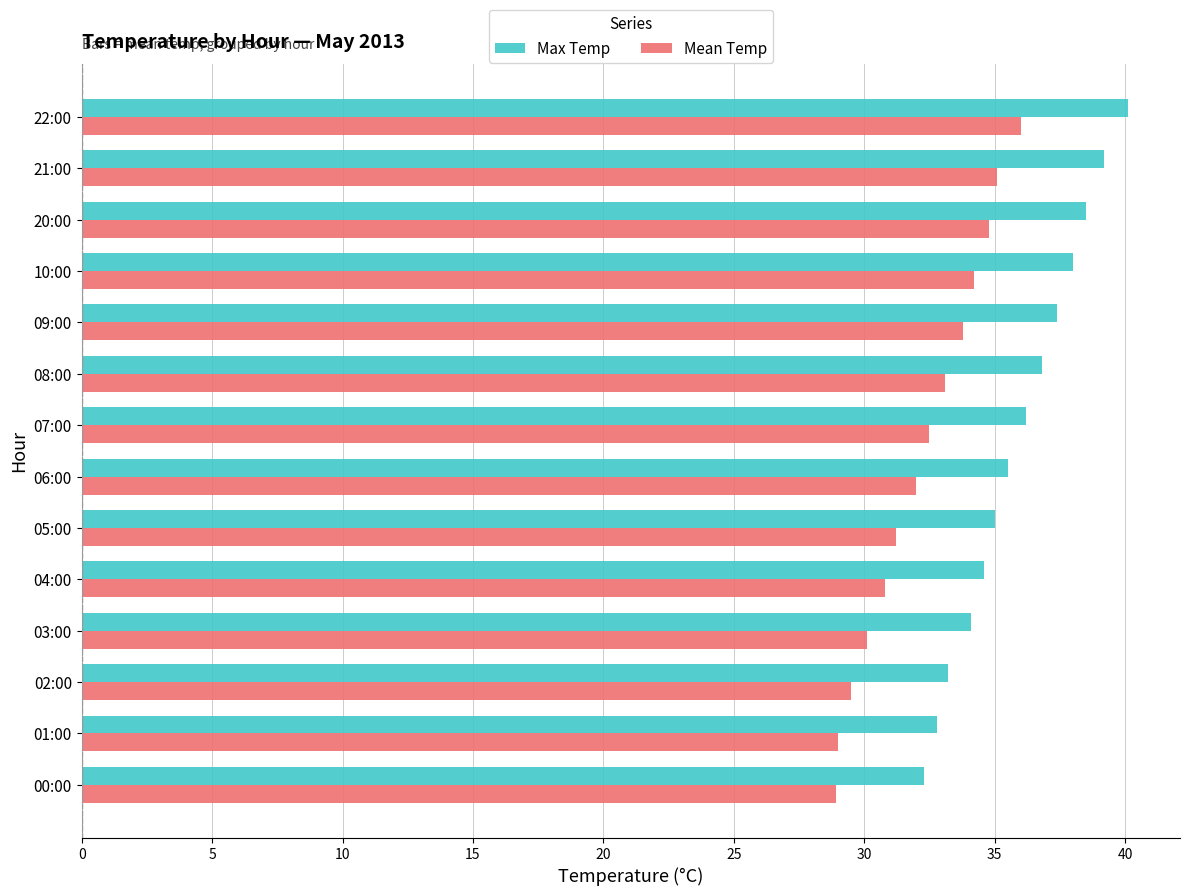

Count the number of data series in this chart.

2